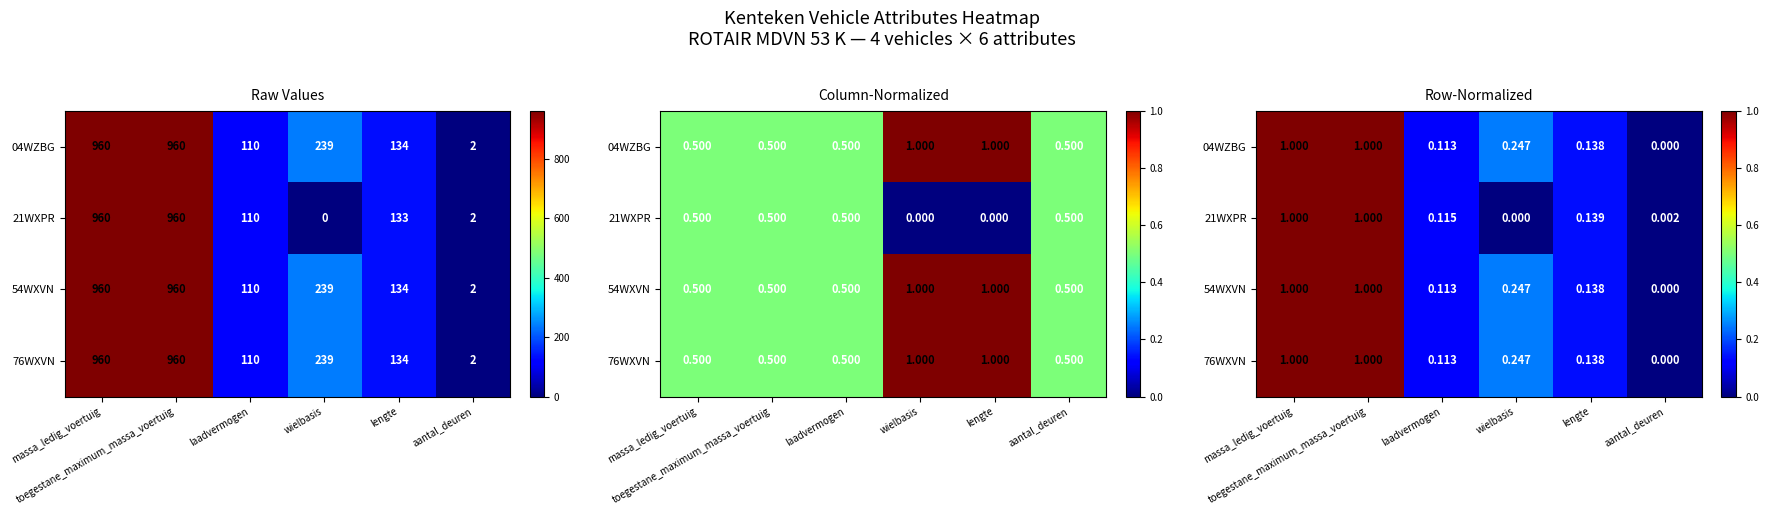

Rank the categories by 54WXVN value from highest to lowest.

massa_ledig_voertuig, toegestane_maximum_massa_voertuig, wielbasis, lengte, laadvermogen, aantal_deuren